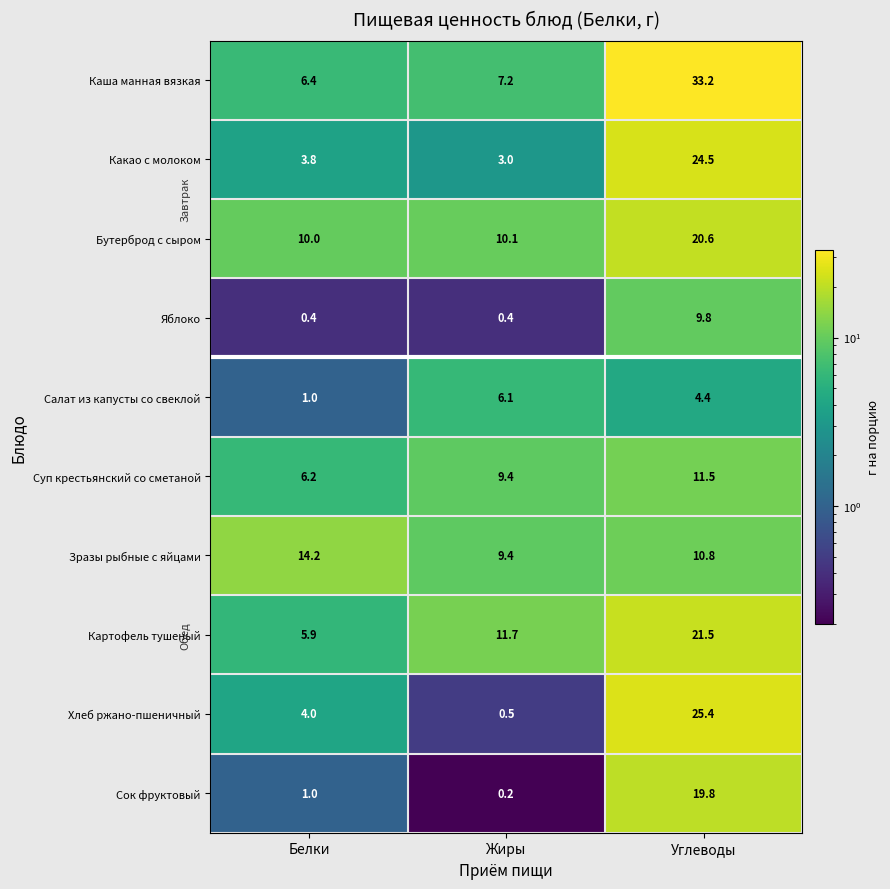

Where is Сок фруктовый nearest to the value 10?

Белки